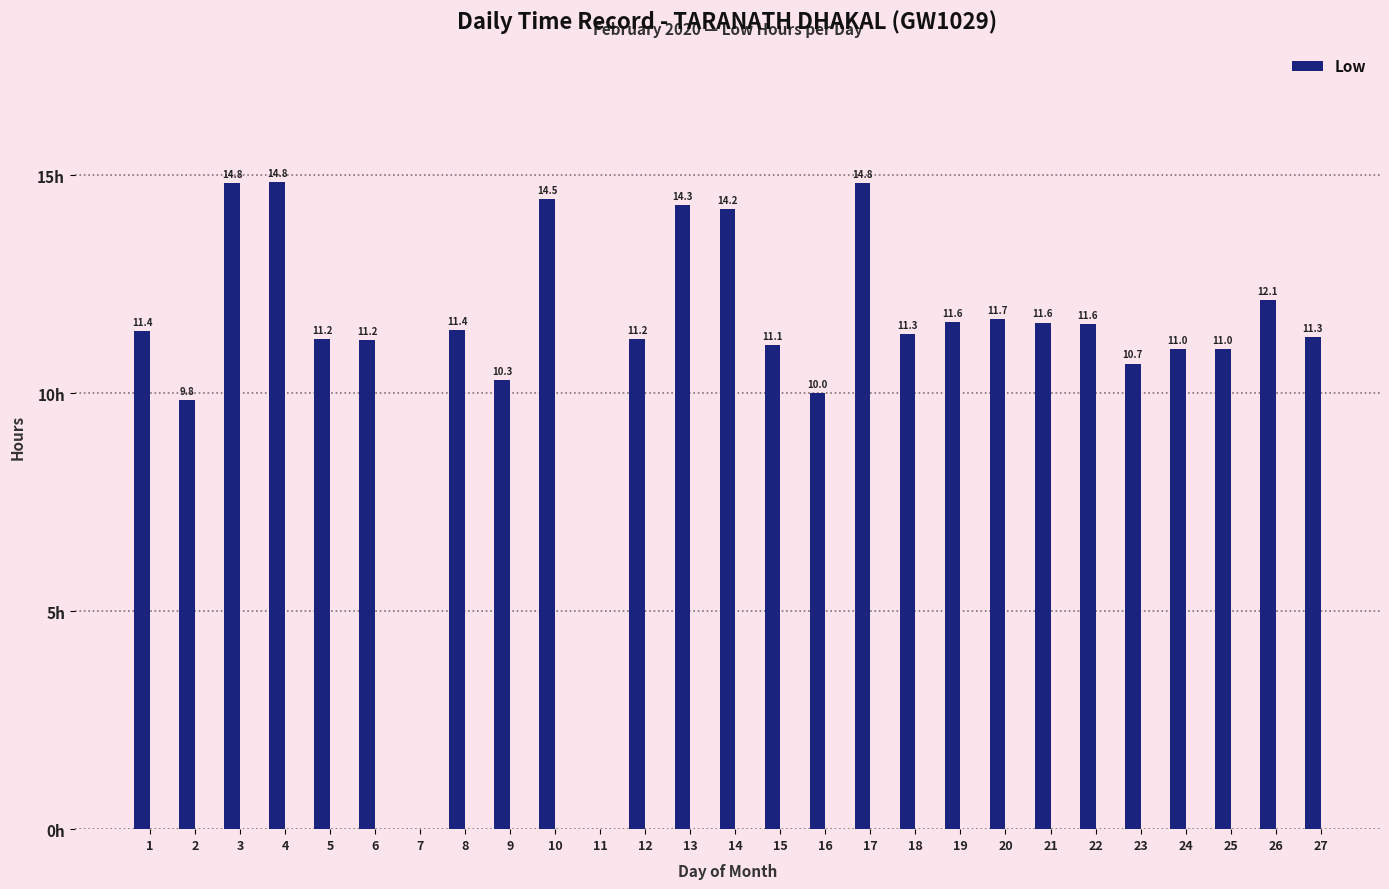

What is the difference between the maximum and minimum values?

14.8